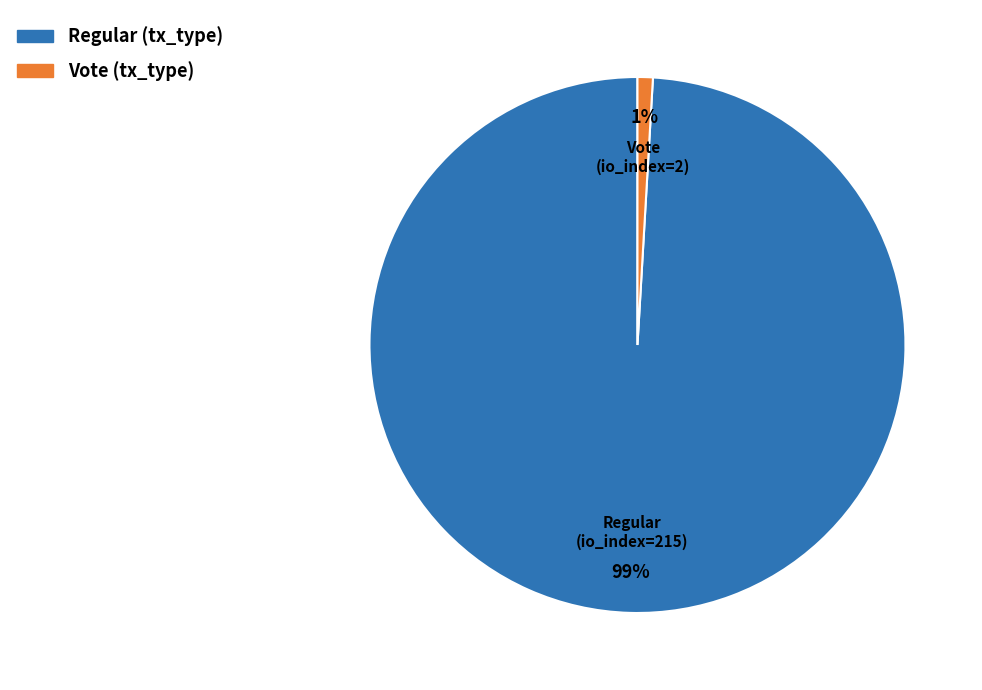

Is there any slice that represents more than half of the pie?

Yes